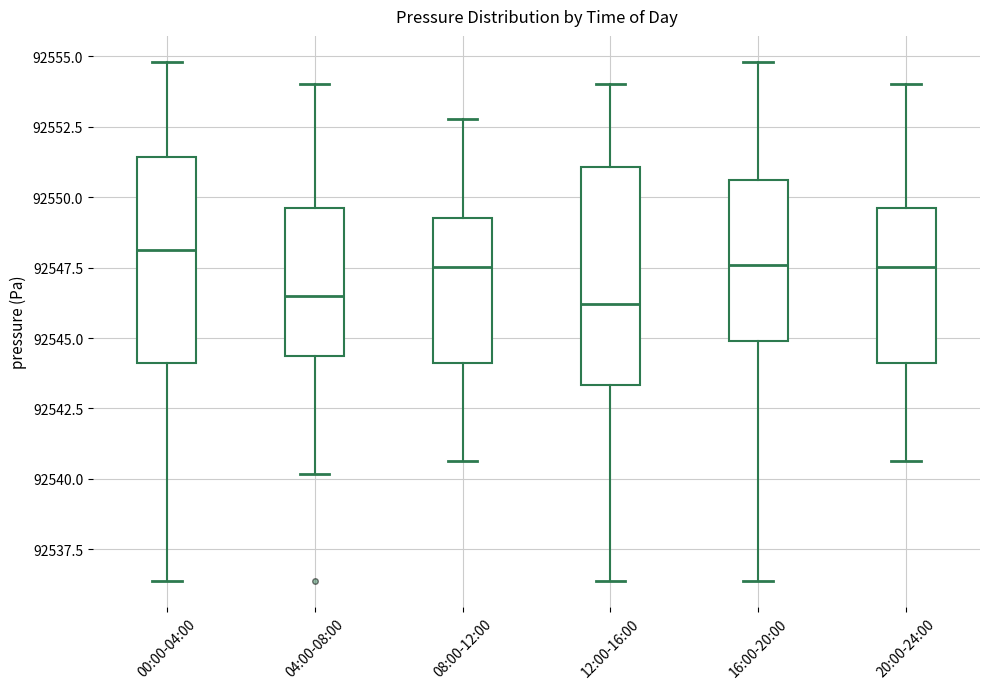

Reading left to right, read every box against the y-axis: the position of its median line, the range the box covers, and the ends of its whiskers. The values are not printed on the chart, so give them approximately, as read against the axis.

00:00-04:00: median 92548.0, box 92544.0 to 92551.5, whiskers 92536.5 to 92555.0
04:00-08:00: median 92546.5, box 92544.5 to 92549.5, whiskers 92540.0 to 92554.0
08:00-12:00: median 92547.5, box 92544.0 to 92549.5, whiskers 92540.5 to 92553.0
12:00-16:00: median 92546.0, box 92543.5 to 92551.0, whiskers 92536.5 to 92554.0
16:00-20:00: median 92547.5, box 92545.0 to 92550.5, whiskers 92536.5 to 92555.0
20:00-24:00: median 92547.5, box 92544.0 to 92549.5, whiskers 92540.5 to 92554.0